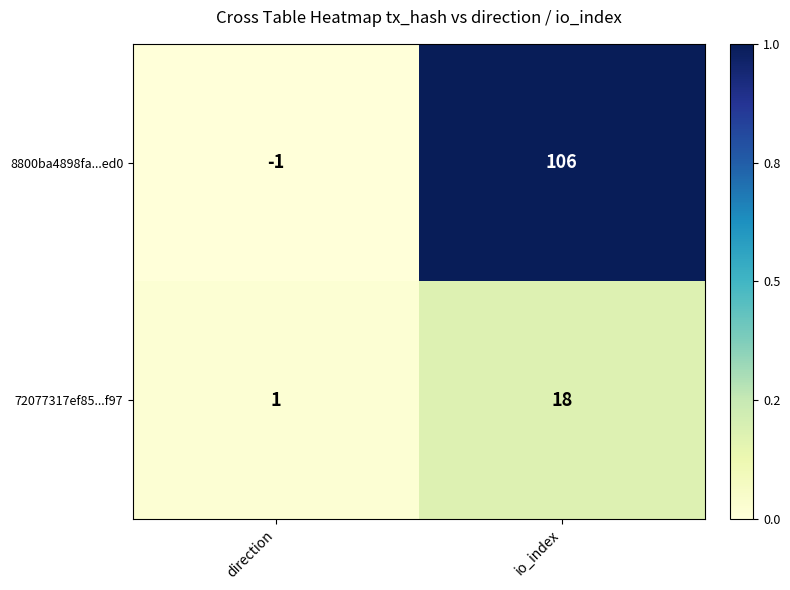

Rank the categories by 72077317ef85...f97 value from lowest to highest.

direction, io_index